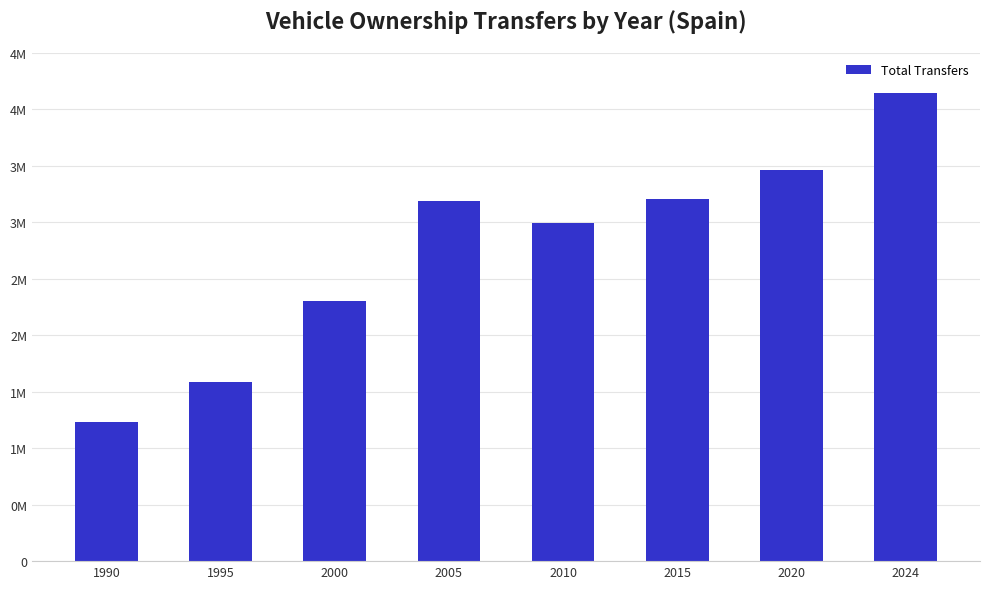

Reading left to right, list all the values displayed in this chart.

1990=1232130	1995=1583696	2000=2304099	2005=3184158	2010=2992928	2015=3203387	2020=3466973	2024=4144115